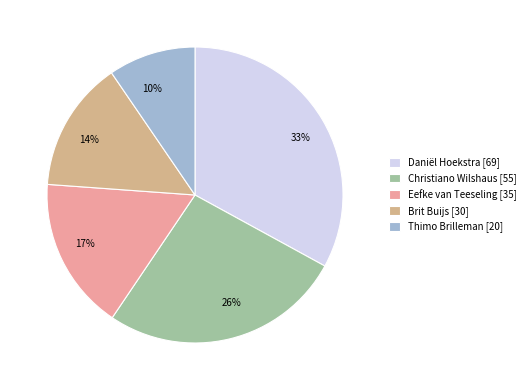

Between Thimo Brilleman and Eefke van Teeseling, which is larger?

Eefke van Teeseling